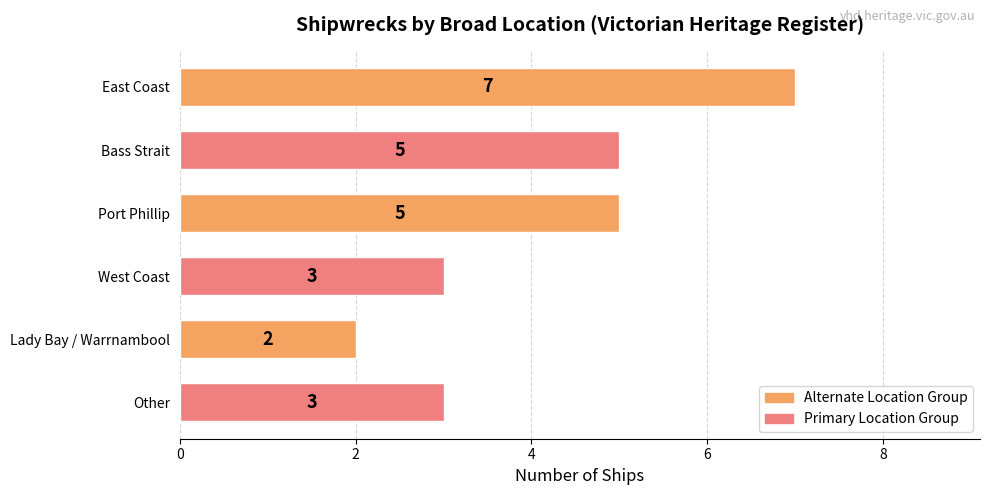

What is the difference between the maximum and second lowest values?

4